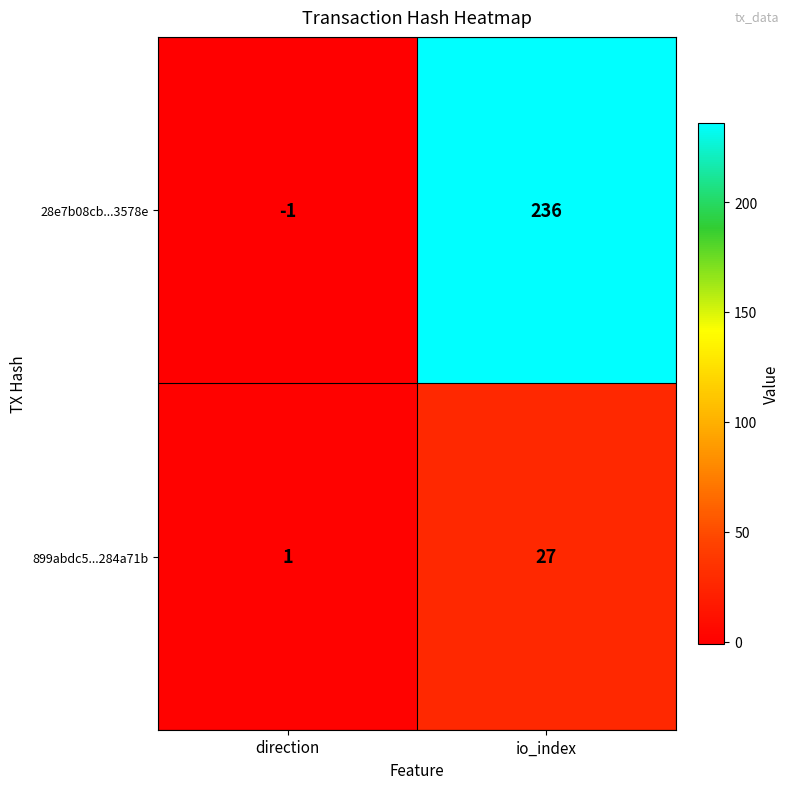

List the series in order of their peak value, lowest first.

899abdc5...284a71b, 28e7b08cb...3578e